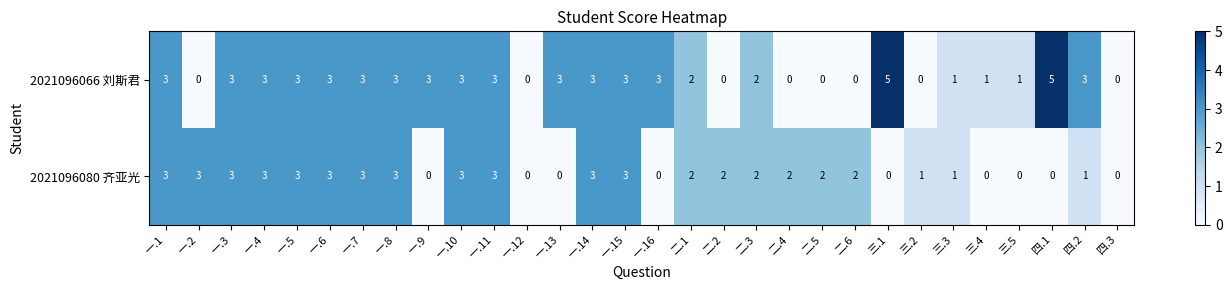

True or false: 2021096066 刘斯君 has a value of 0 at 二.3.

False